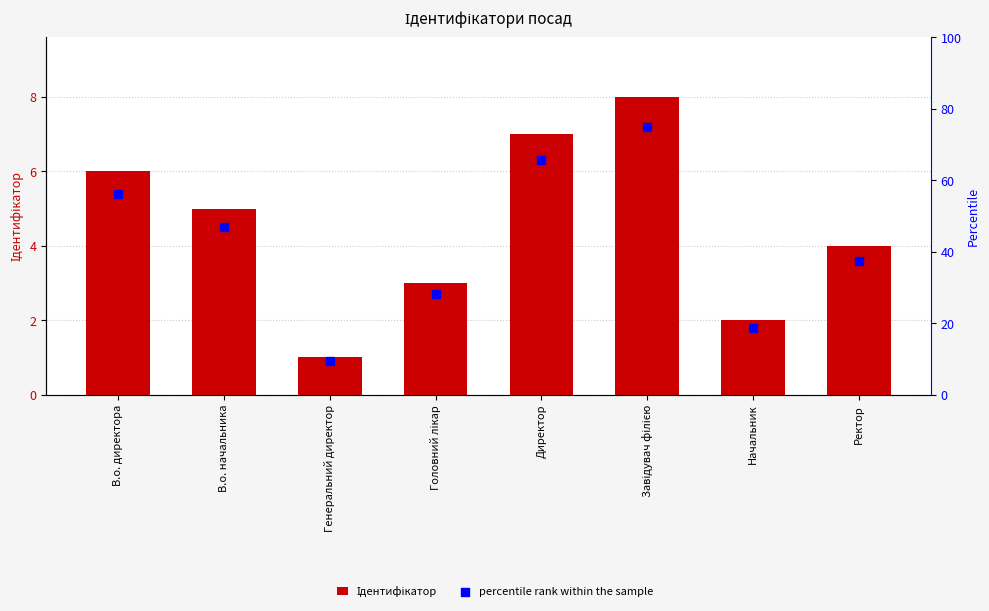

Which series has the widest spread of Y values?

percentile rank within the sample